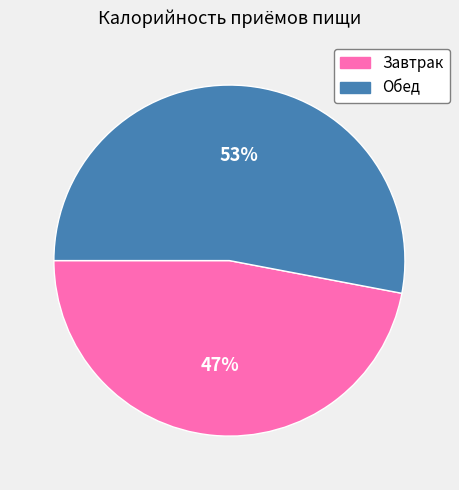

To the nearest percent, what is the difference between the Обед and Завтрак slice percentages?

6%